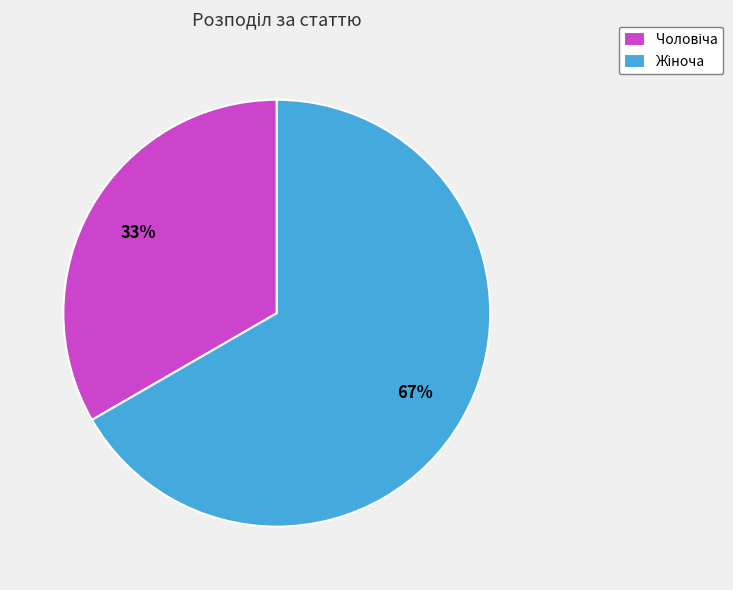

Is there any slice that represents more than half of the pie?

Yes